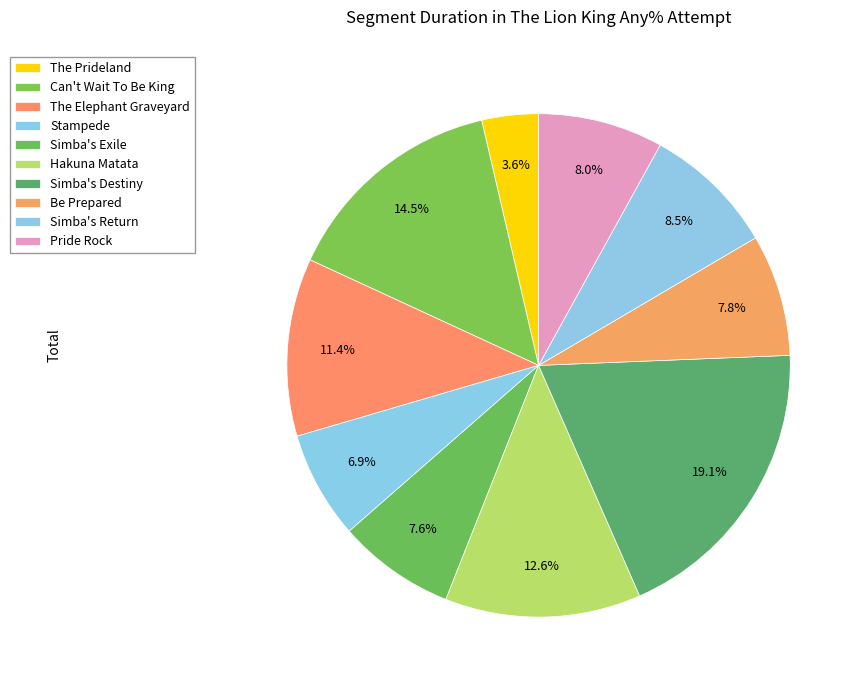

How many segments does this pie chart have?

10